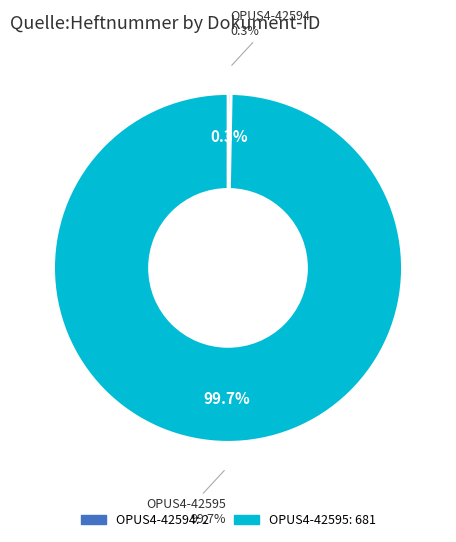

Approximately how many times larger is the value at OPUS4-42595 compared to OPUS4-42594?

340.5